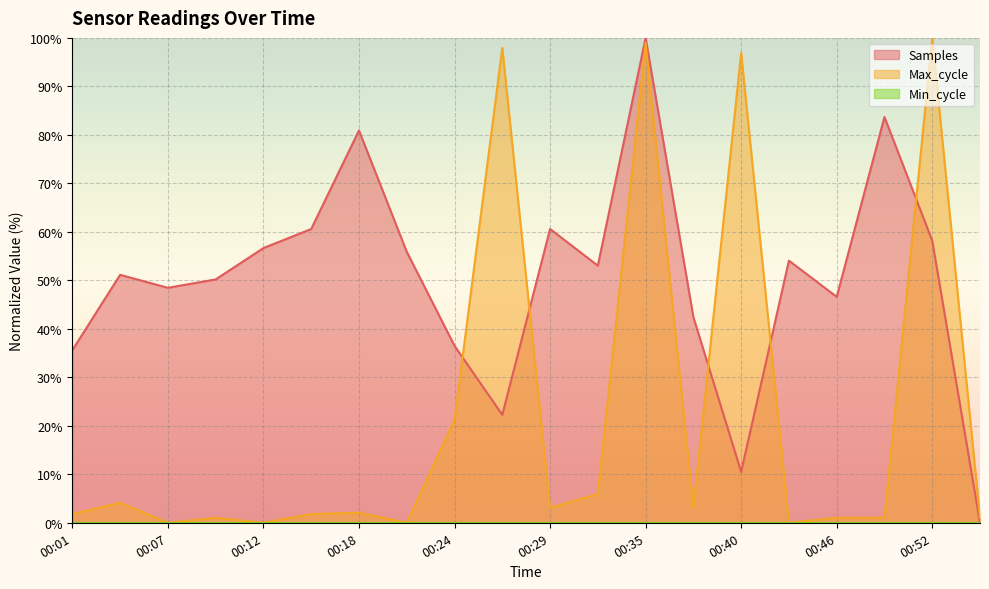

What is the value of the Samples point at the 5th from the left?

56.7